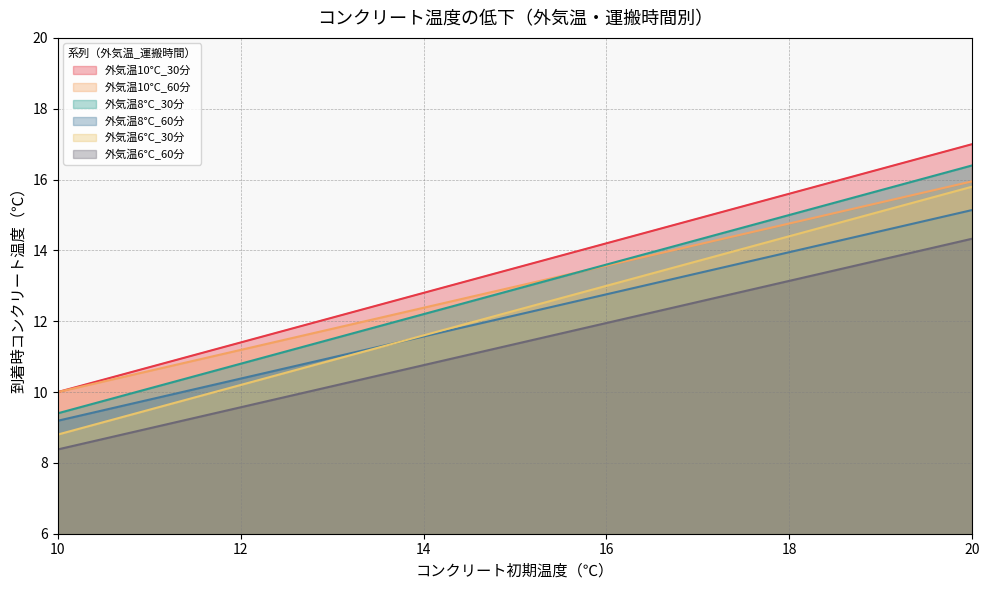

List the labels in order of 外気温6°C_60分 value, smallest first.

10, 11, 12, 13, 14, 15, 16, 17, 18, 19, 20